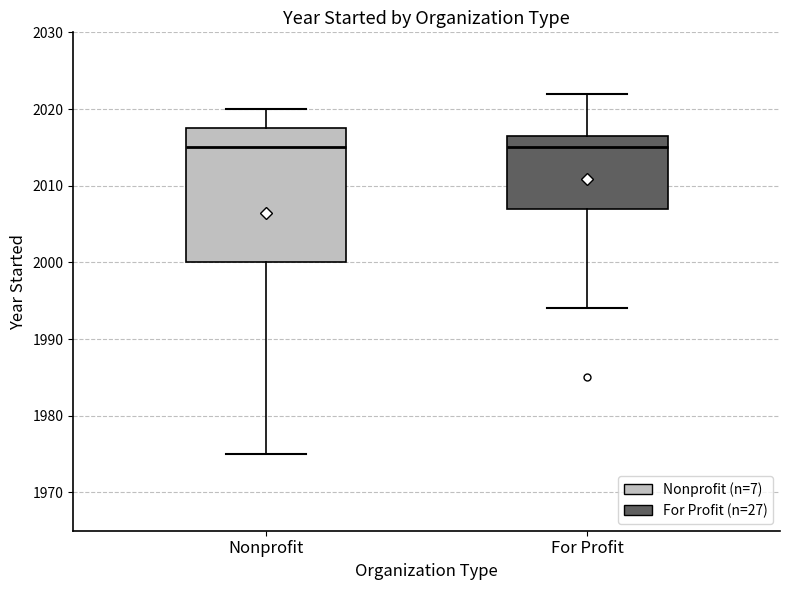

Which box is the tallest, from its lower edge to its upper edge?

Nonprofit